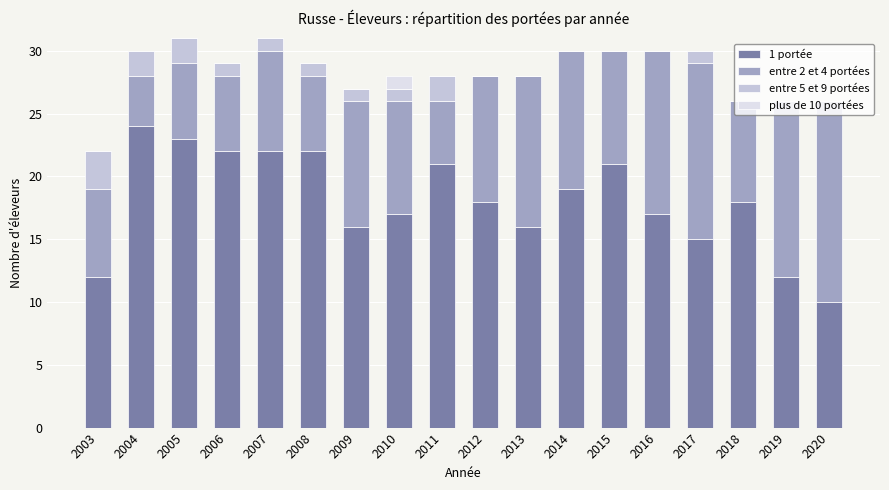

The value of 1 portée at 2005 is 23. True or false?

True